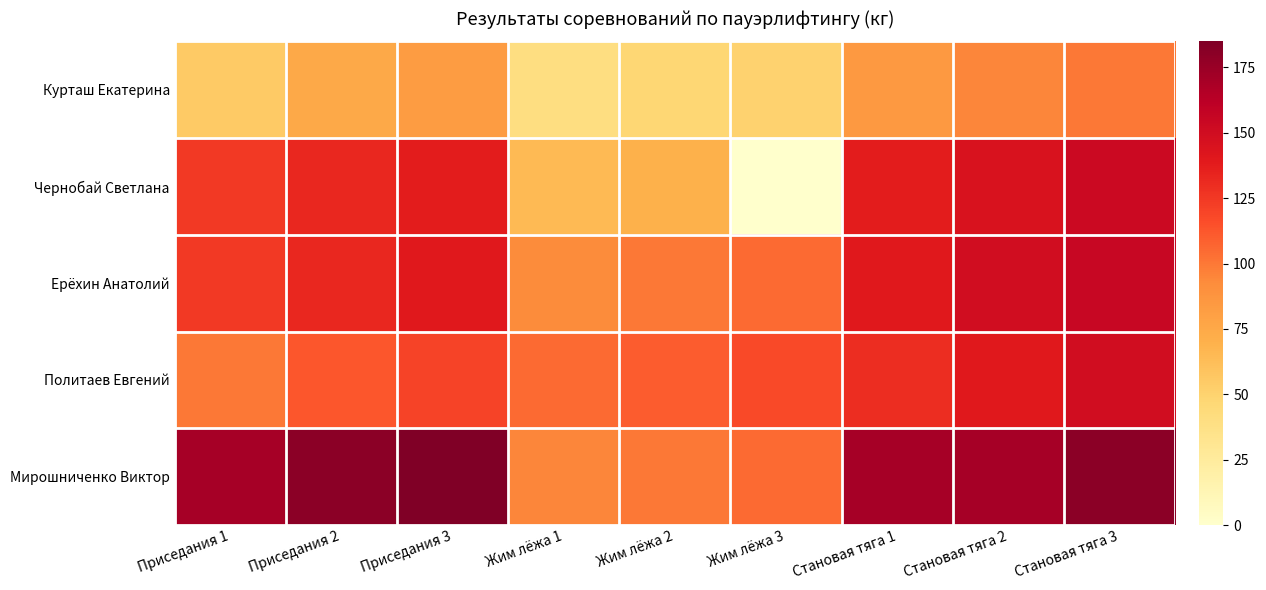

Which series has the largest total across all categories?

Мирошниченко Виктор